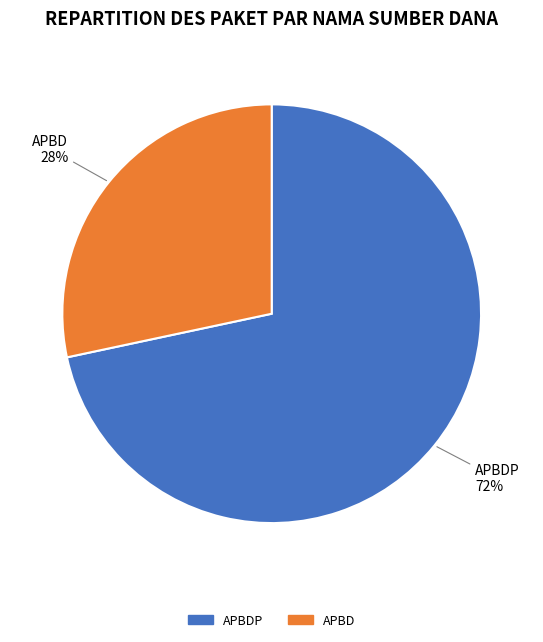

Is there any slice that represents more than half of the pie?

Yes